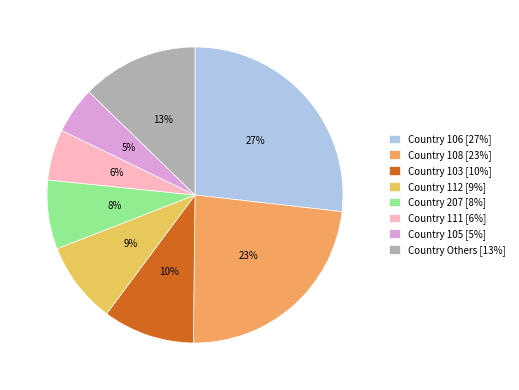

How many segments does this pie chart have?

8